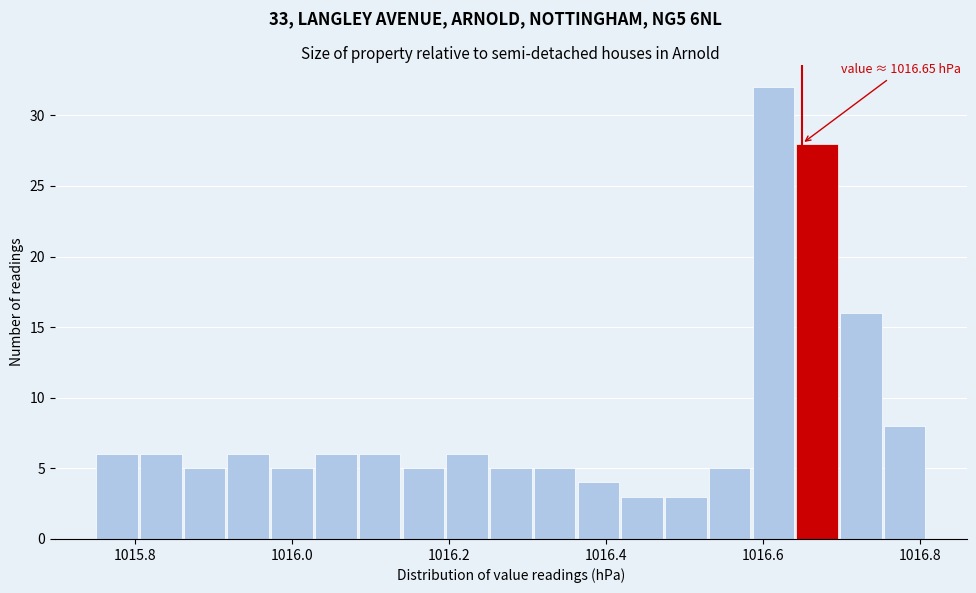

Around what value on the x-axis is the tallest bar? Give the approximate position of its centre, as read against the axis.

1016.62